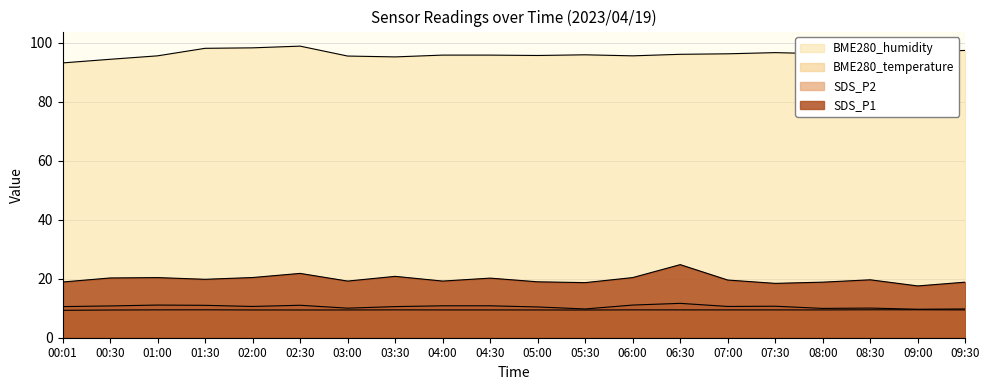

At which label does BME280_humidity first exceed 96?

01:30